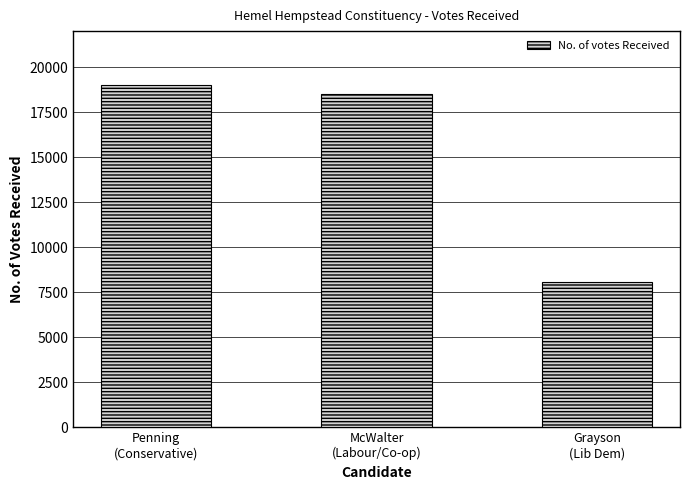

Rank the categories by value from lowest to highest.

Grayson
(Lib Dem), McWalter
(Labour/Co-op), Penning
(Conservative)